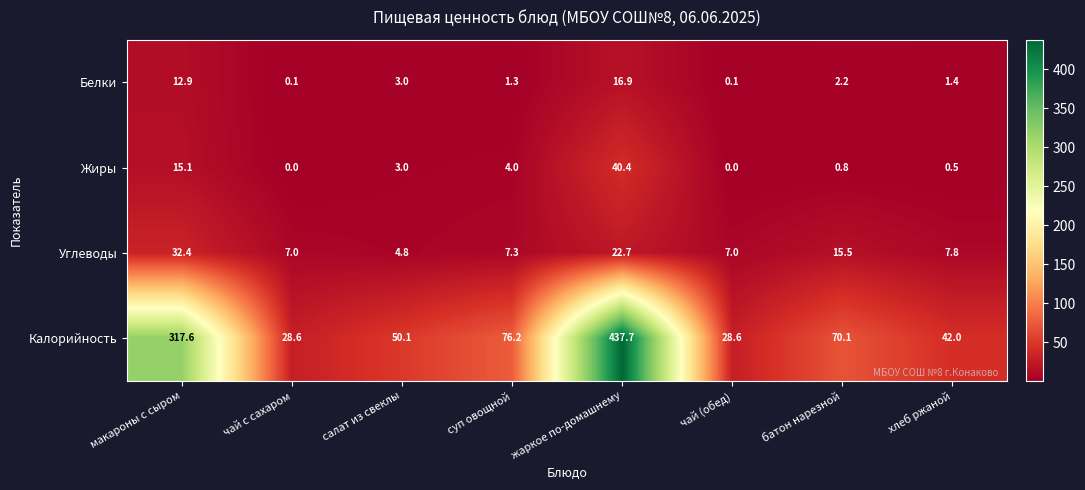

Is it true that Калорийность equals 69.1 at салат из свеклы?

False